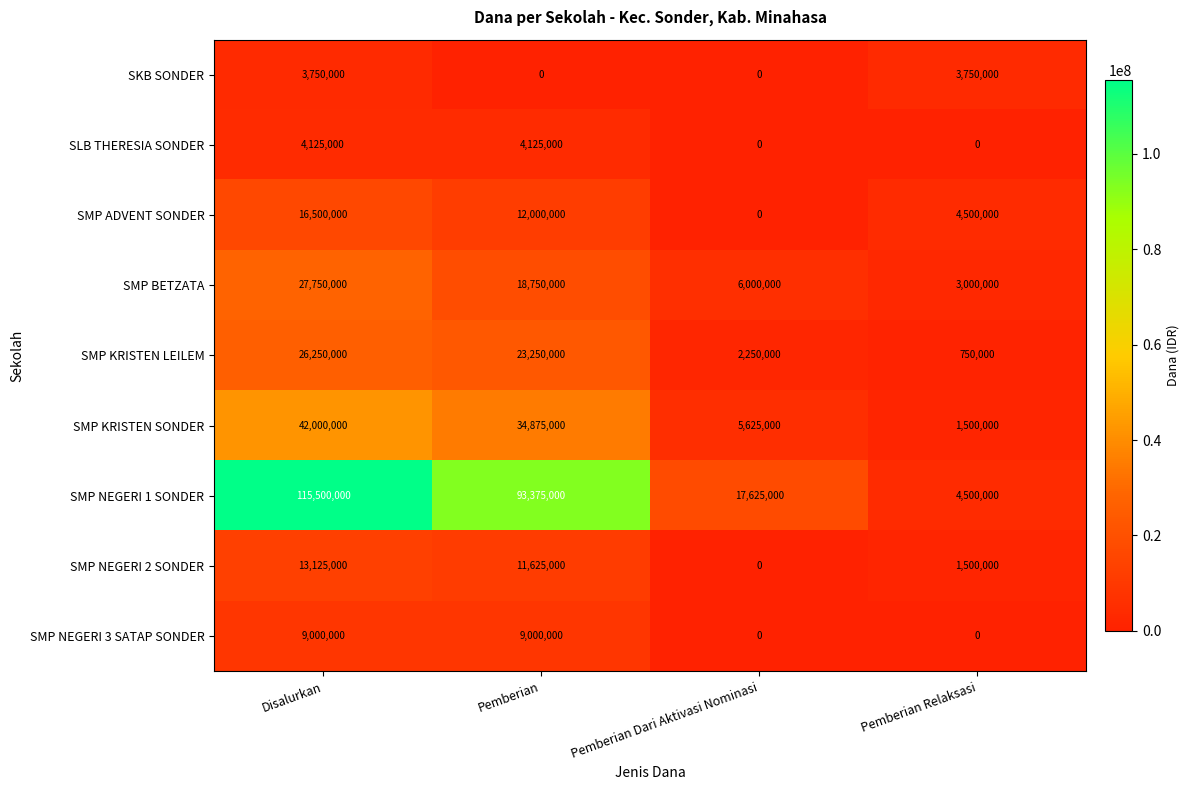

At which category is the sum across all series the highest?

Disalurkan